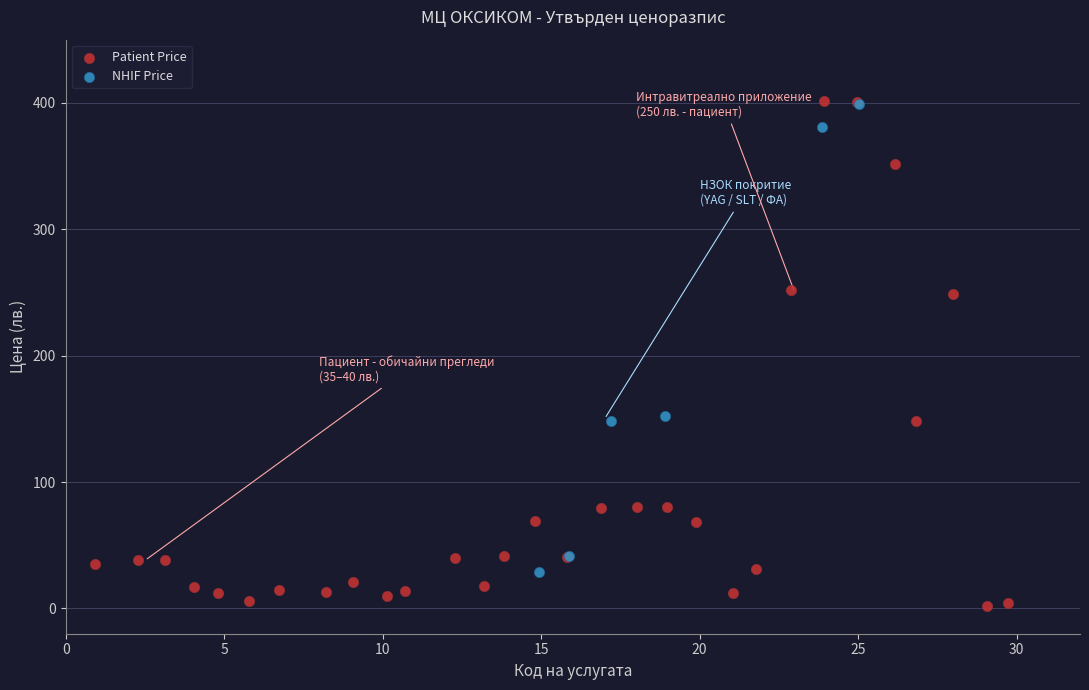

Which series reaches the minimum Y coordinate?

Patient Price